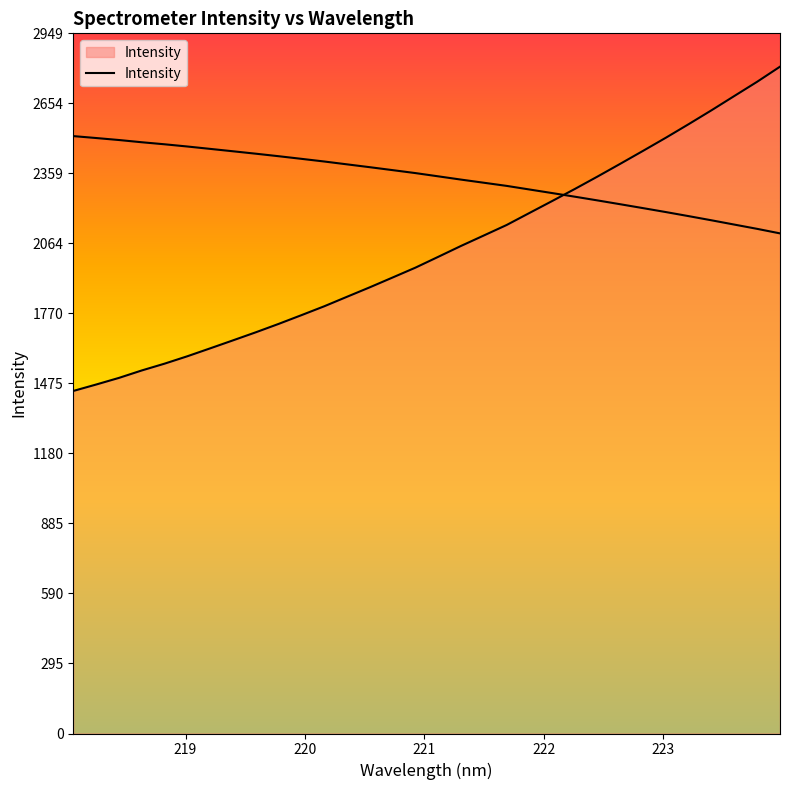

How many lines are shown in the chart?

1